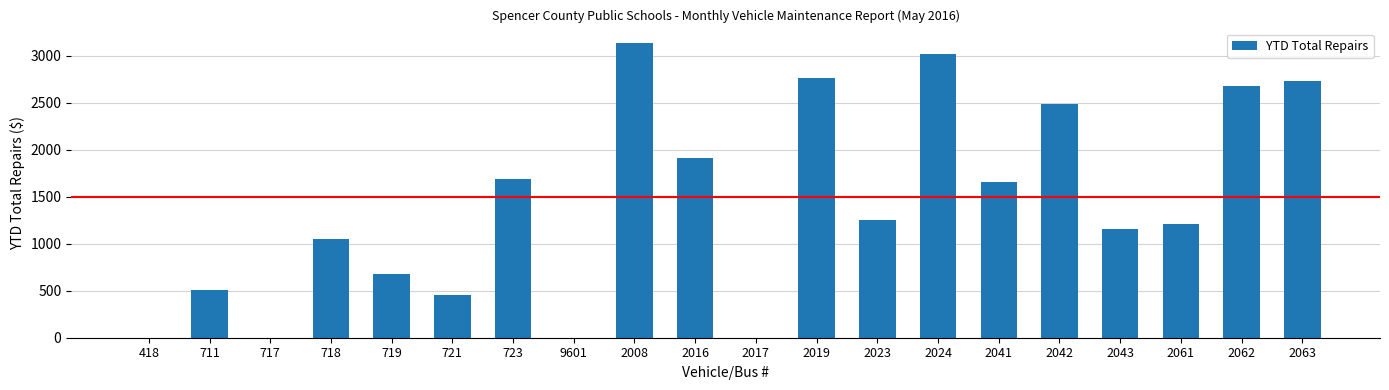

The chart shows a value of 1704 at 2061. True or false?

False